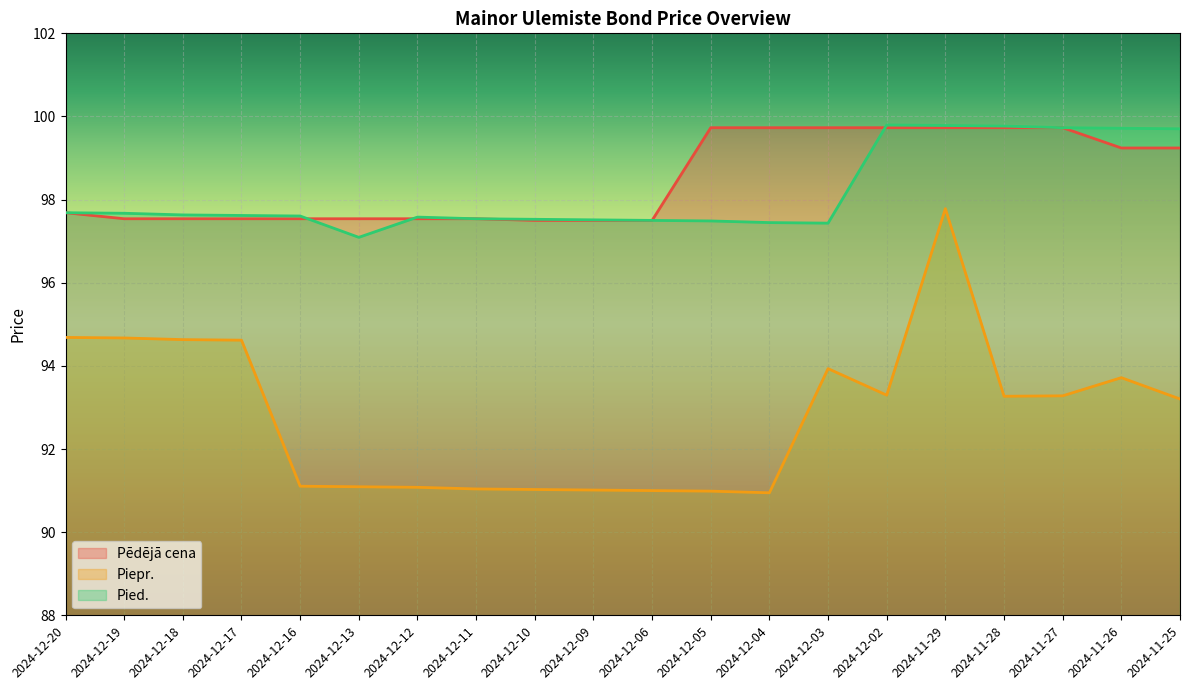

What position from the left is 2024-11-28?

17